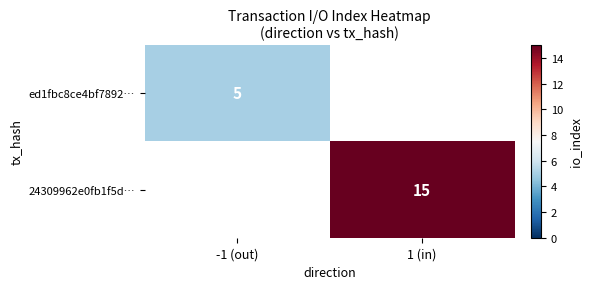

At how many categories does at least one series exceed 6?

1